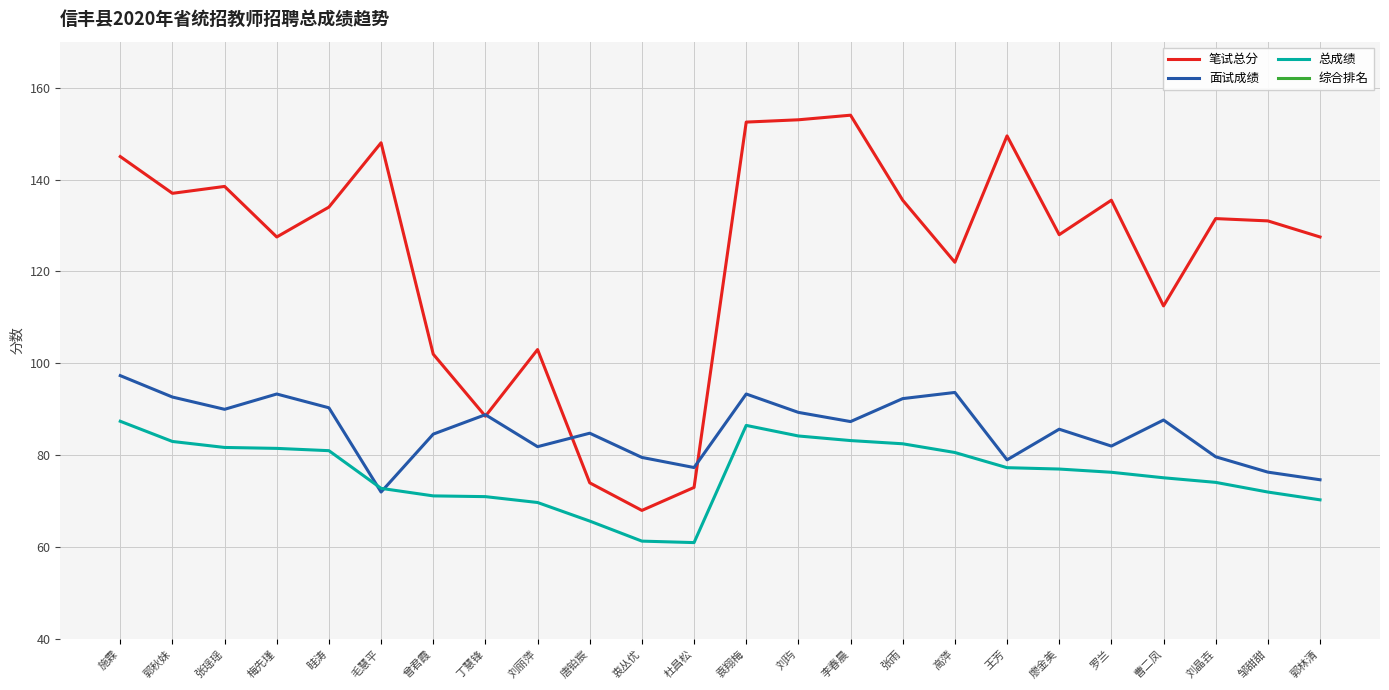

Between 唐铂宸 and 刘丽萍, which is larger?

刘丽萍